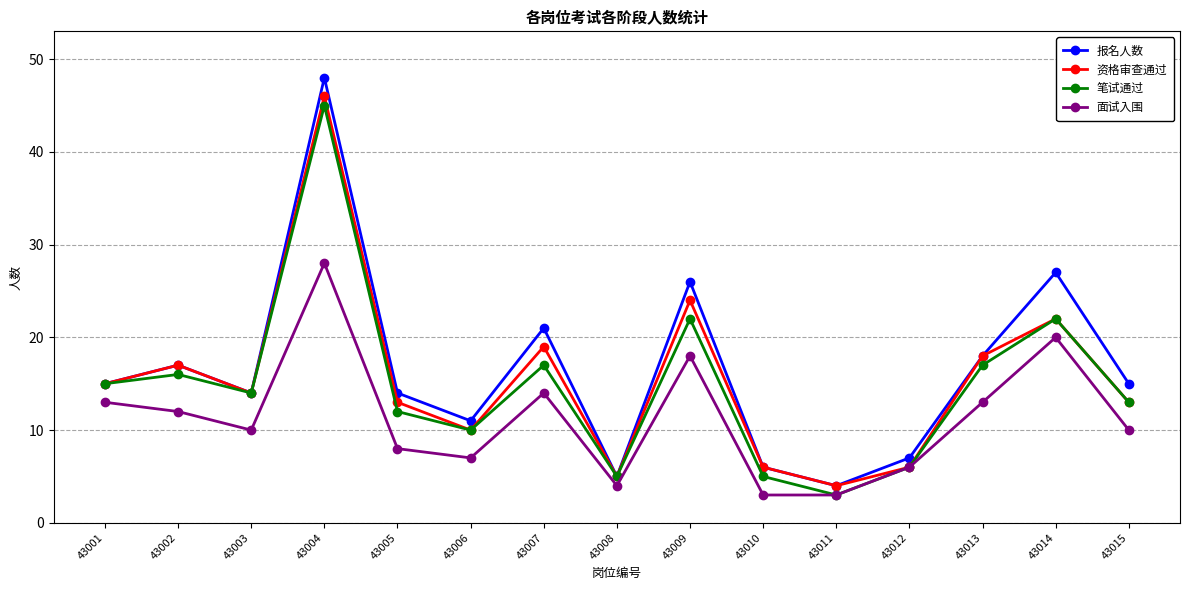

What is the total value across all series at 43014?

91